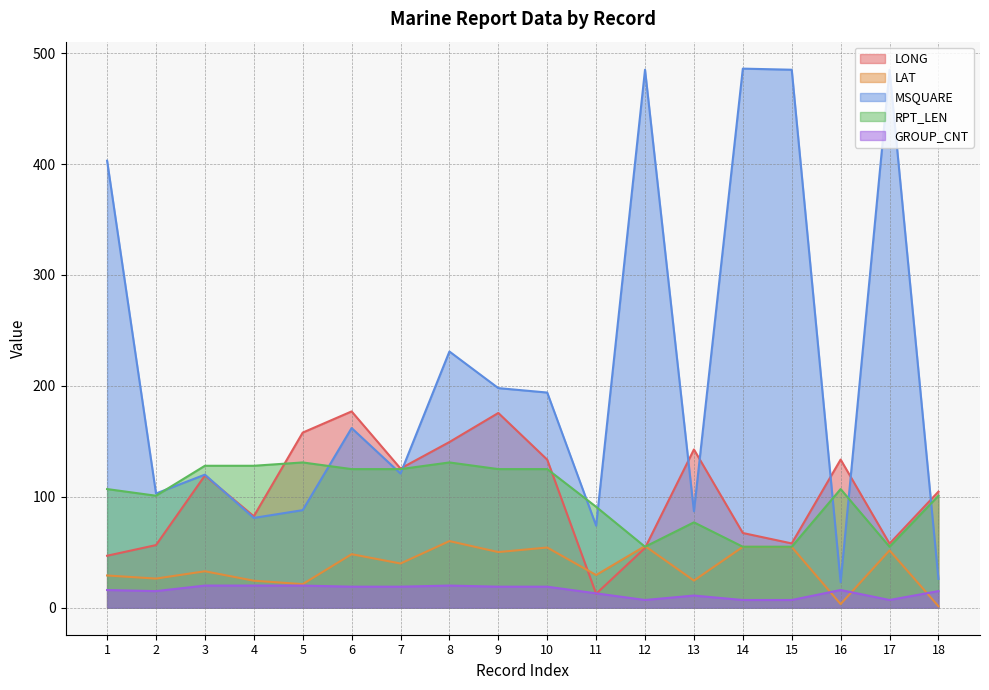

At 16, list the series in order from smallest to largest.

LAT, GROUP_CNT, MSQUARE, RPT_LEN, LONG